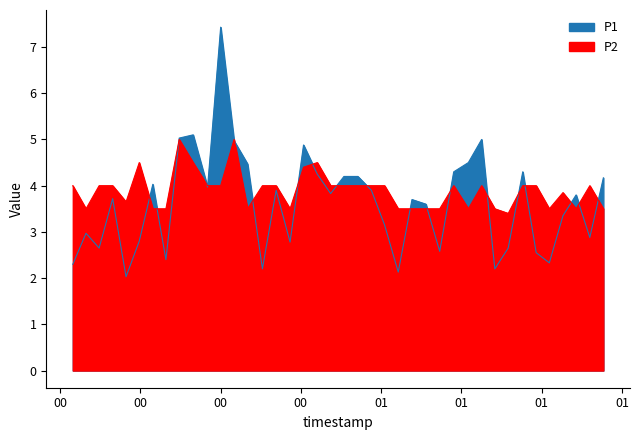

At which label is P2 closest to 4?

00